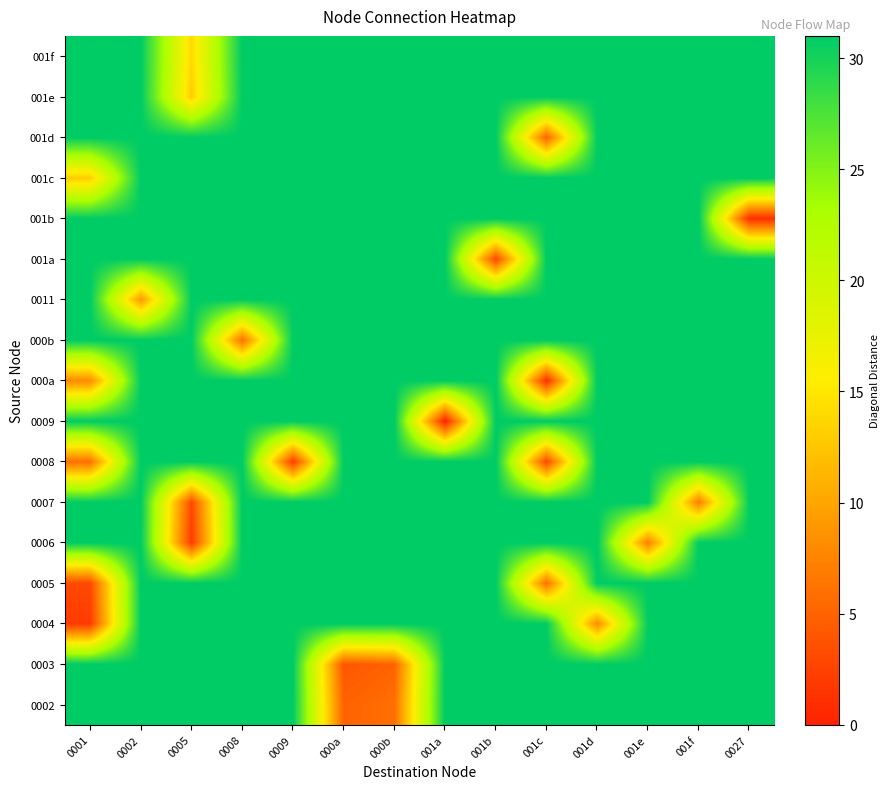

Which series changed the most between 001c and 001d?

000a